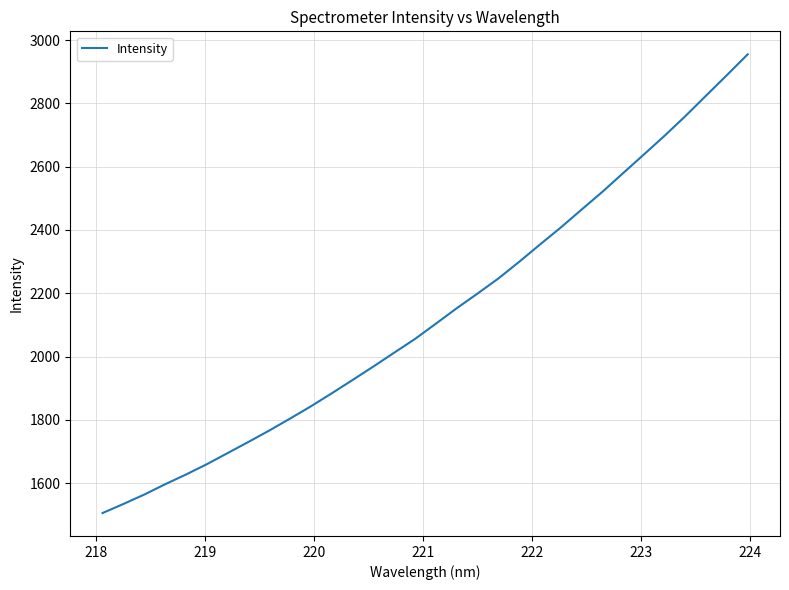

What is the minimum value shown in the chart?

1505.3